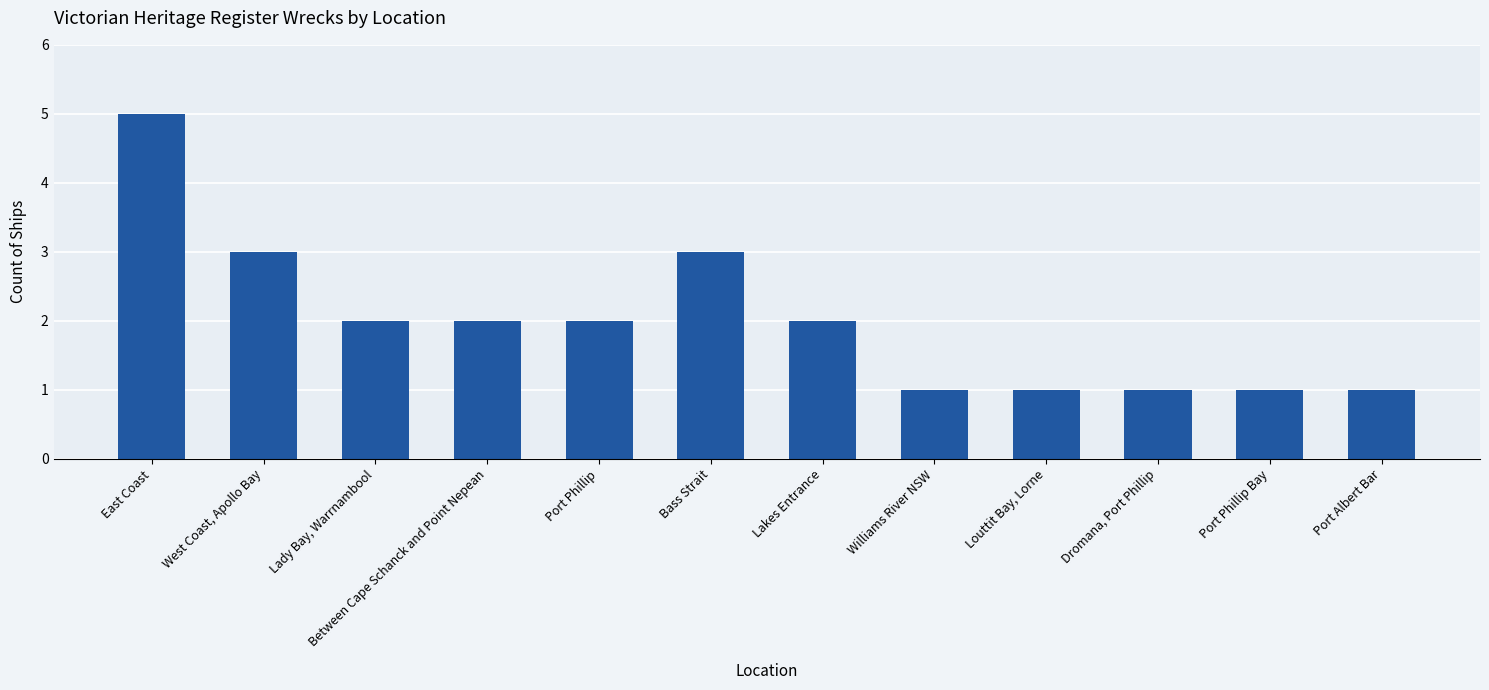

Count the number of categories in the chart.

12